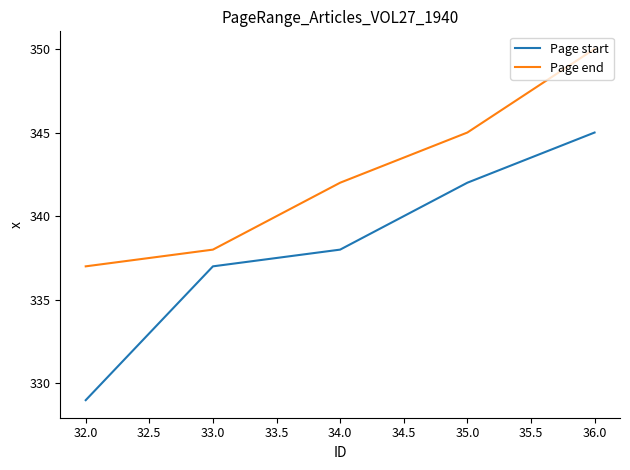

List the series in order of their peak value, lowest first.

Page start, Page end